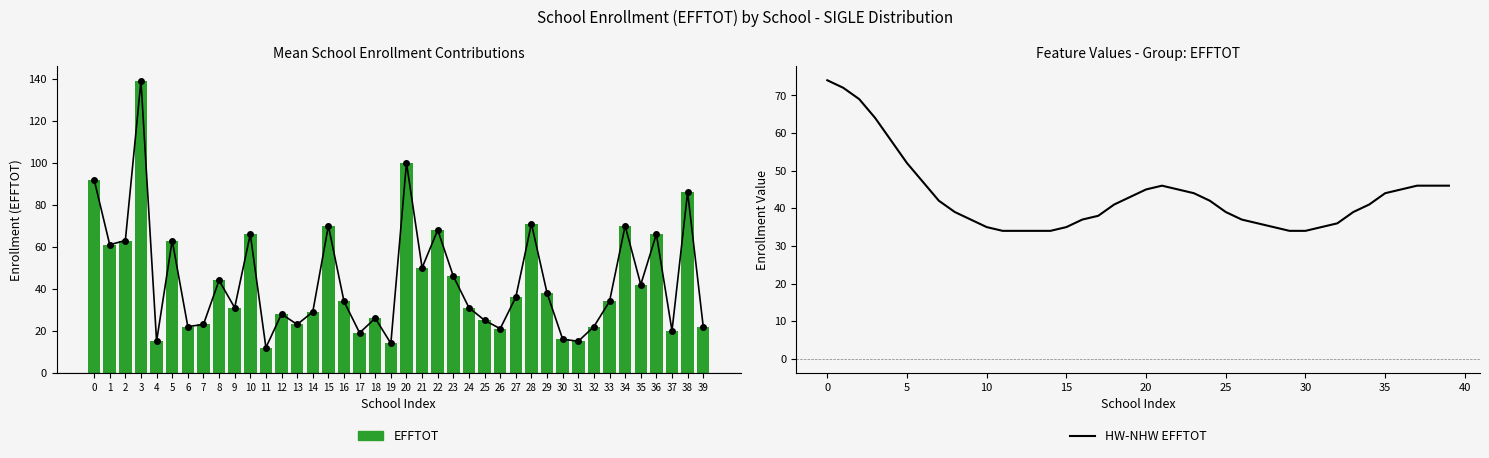

Are the bars horizontal?

No